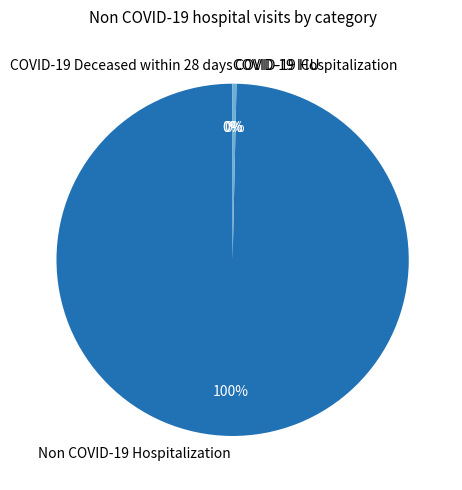

To the nearest percent, what is the difference between the largest and smallest slice percentages?

100%